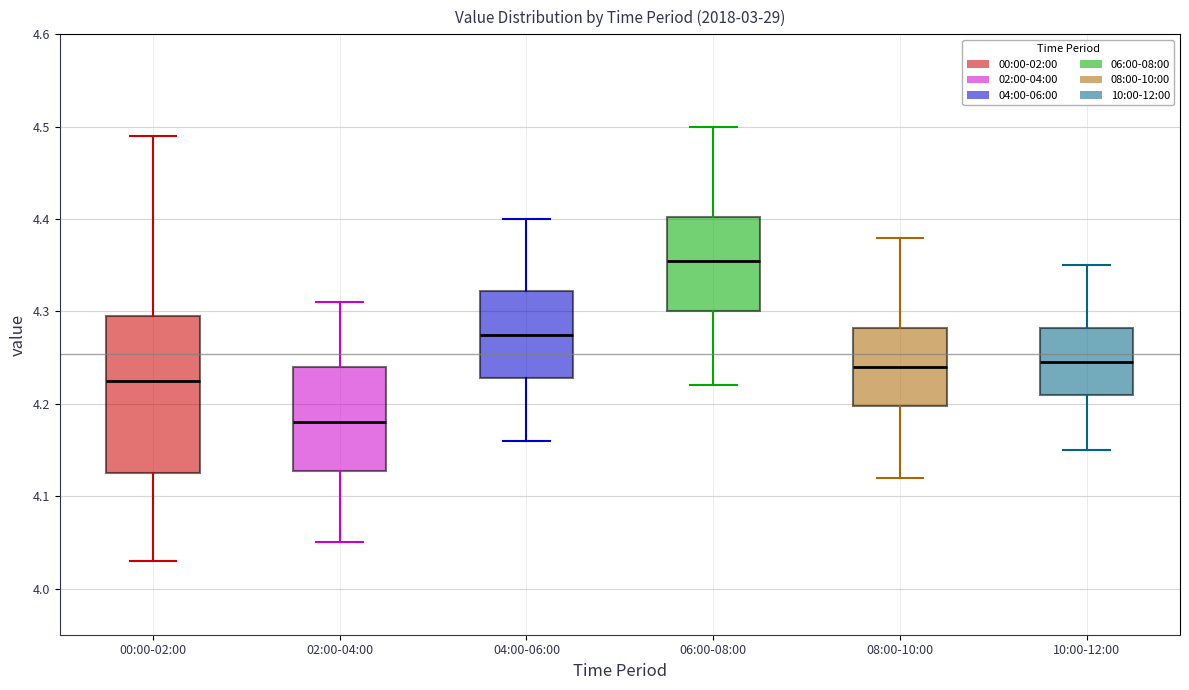

Reading left to right, transcribe this box plot: for each box, give where its median line is, the range the box spans, and where its two whiskers end, as read against the y-axis. The values are not printed on the chart, so give them approximately, as read against the axis.

00:00-02:00: median 4.23, box 4.13 to 4.30, whiskers 4.03 to 4.49
02:00-04:00: median 4.18, box 4.13 to 4.24, whiskers 4.05 to 4.31
04:00-06:00: median 4.28, box 4.23 to 4.32, whiskers 4.16 to 4.40
06:00-08:00: median 4.36, box 4.30 to 4.40, whiskers 4.22 to 4.50
08:00-10:00: median 4.24, box 4.20 to 4.28, whiskers 4.12 to 4.38
10:00-12:00: median 4.25, box 4.21 to 4.28, whiskers 4.15 to 4.35